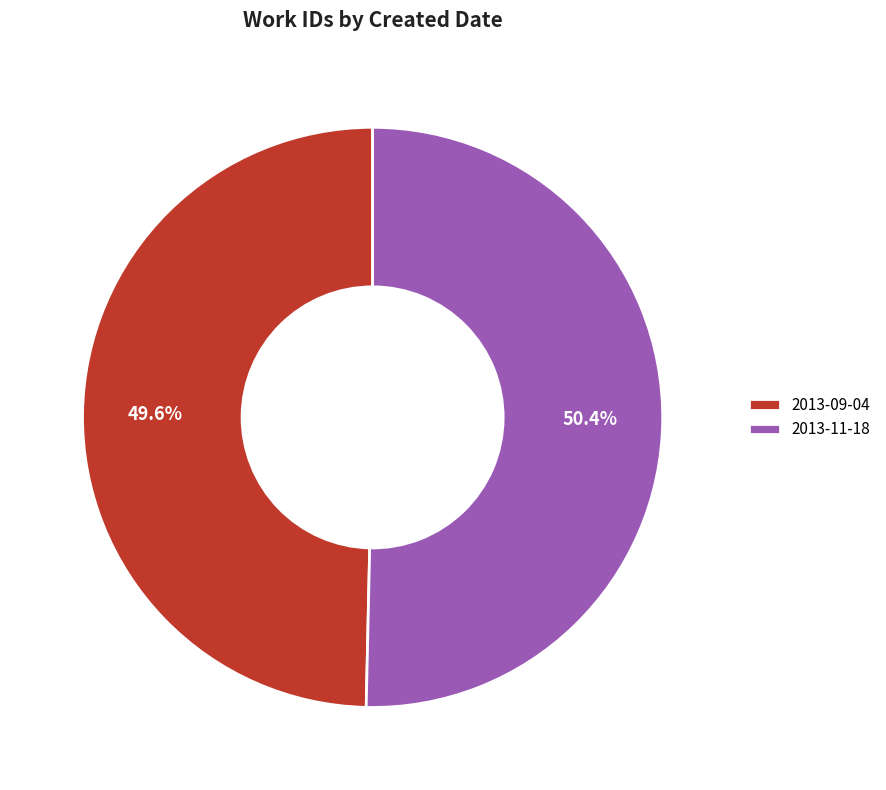

How many slices are in this pie chart?

2